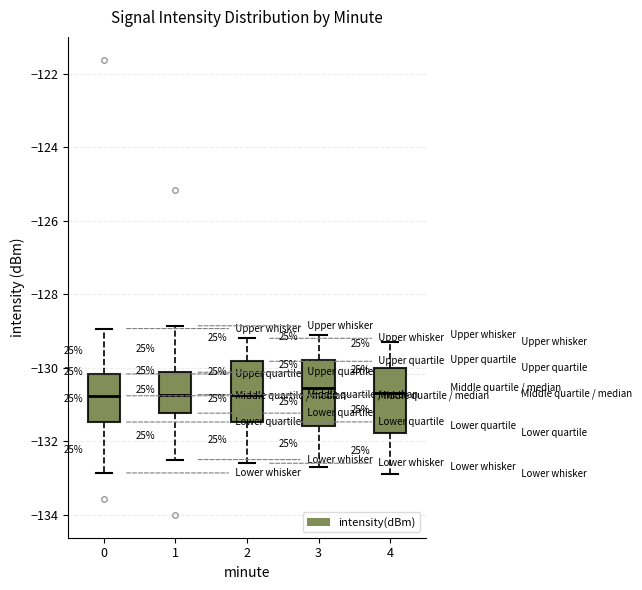

Where does the upper whisker of the box at x = 0 end on the y-axis? The values are not printed on the chart, so give them approximately, as read against the axis.

-129.0